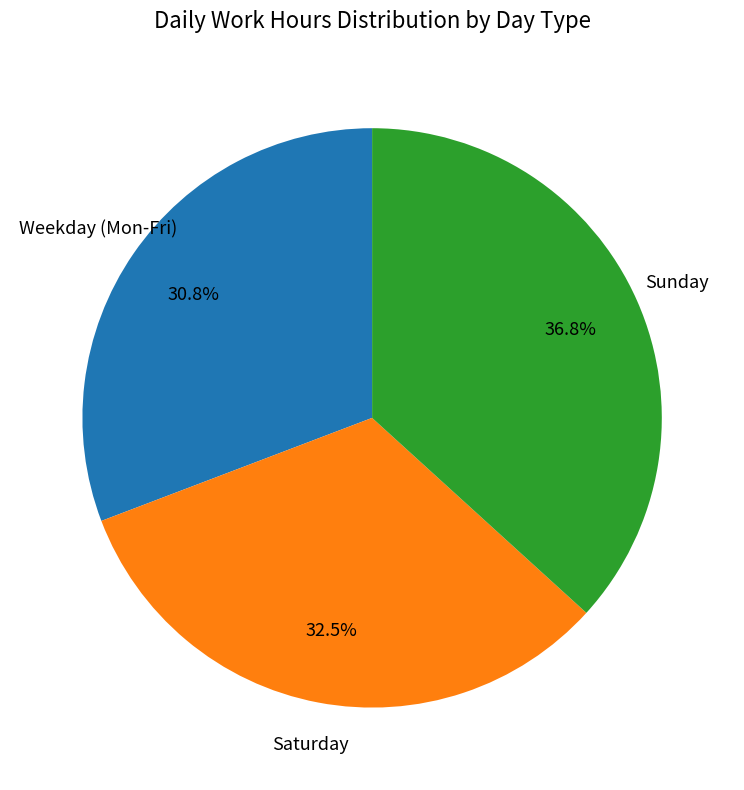

Count the number of slices in the pie.

3